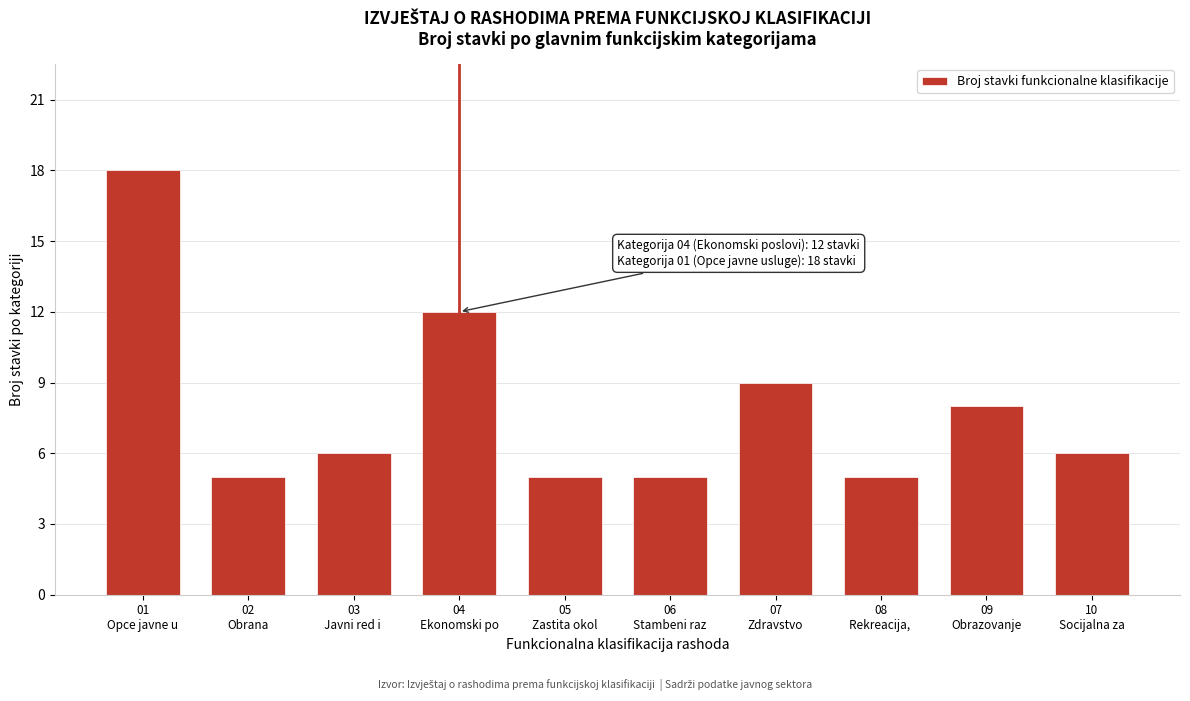

Reading left to right, what are all the values shown in this chart?

18	5	6	12	5	5	9	5	8	6